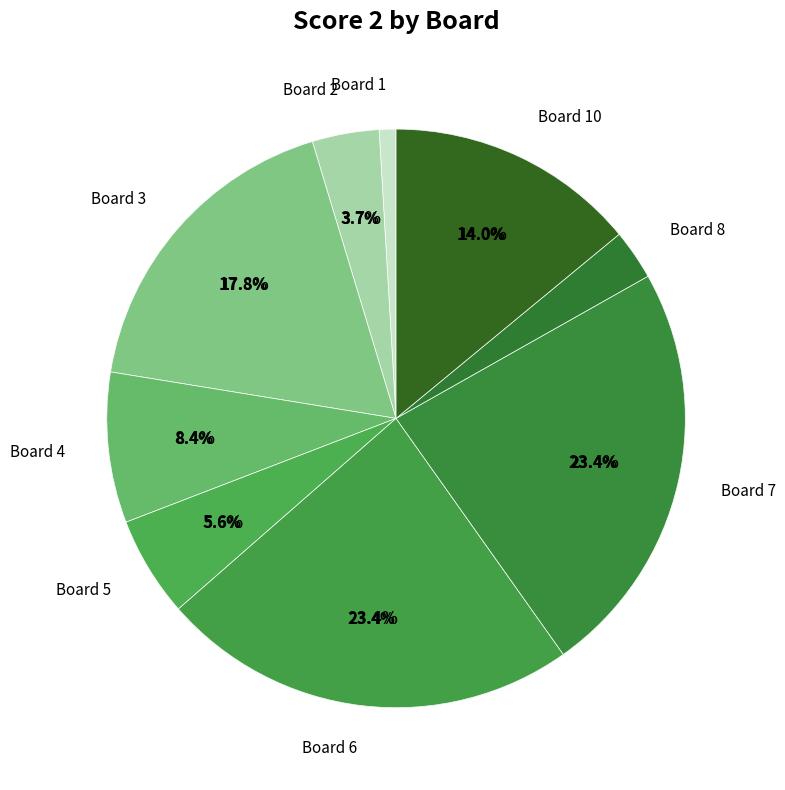

How many segments does this pie chart have?

10